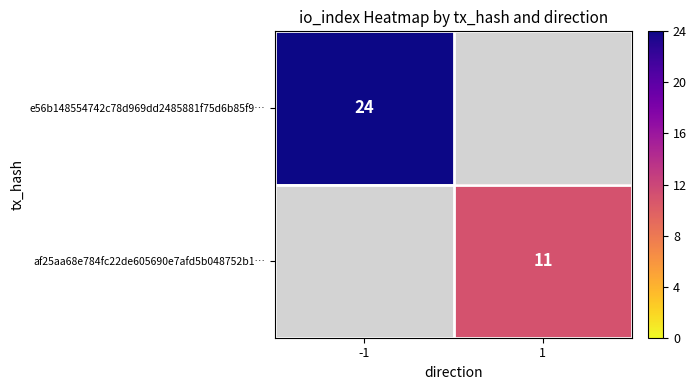

At how many categories does at least one series exceed 16?

1